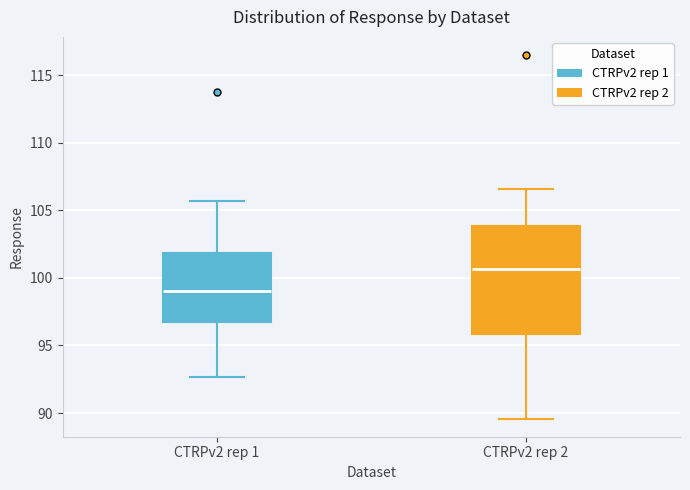

Which box is the tallest, from its lower edge to its upper edge?

CTRPv2 rep 2